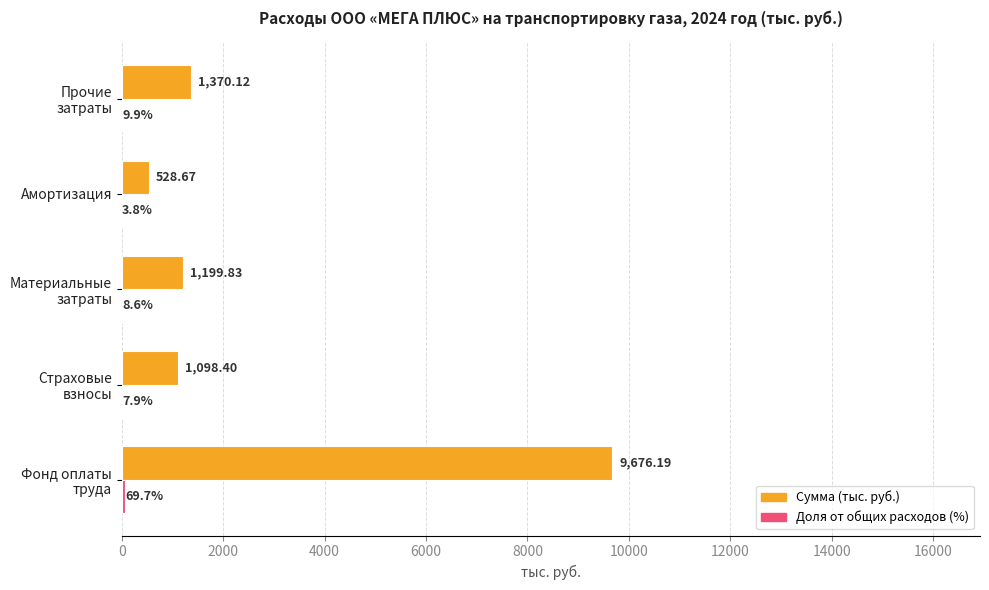

Which series has the largest total across all categories?

Сумма (тыс. руб.)